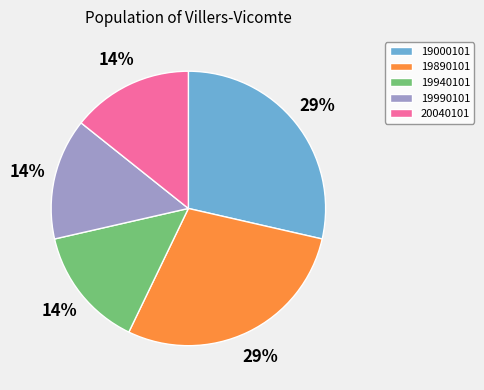

To the nearest percent, what is the average slice percentage?

20%